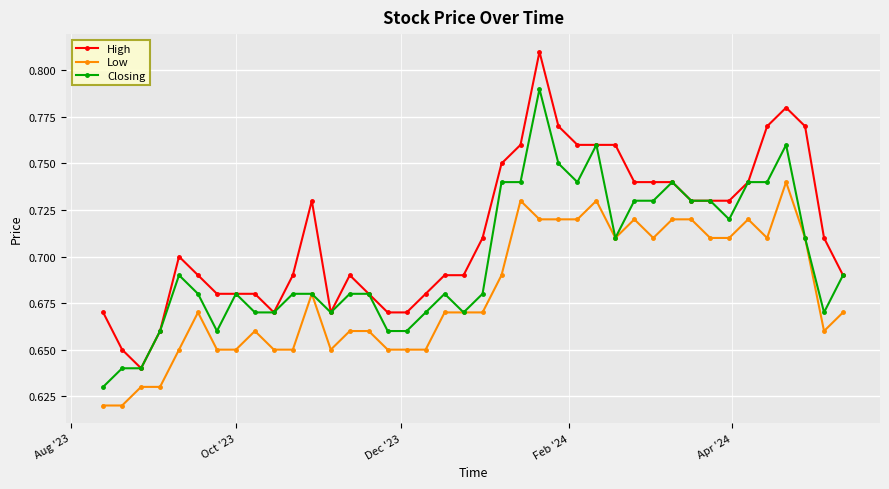

True or false: High and Low intersect in this chart.

False